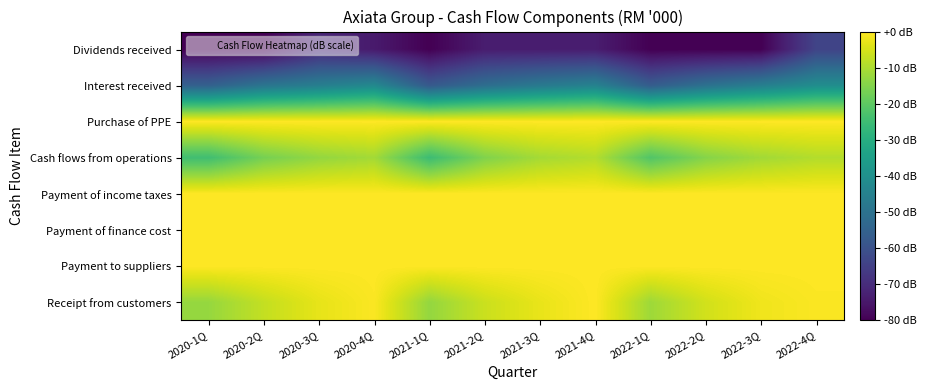

Between 2022-1Q and 2020-1Q, which is larger?

2022-1Q